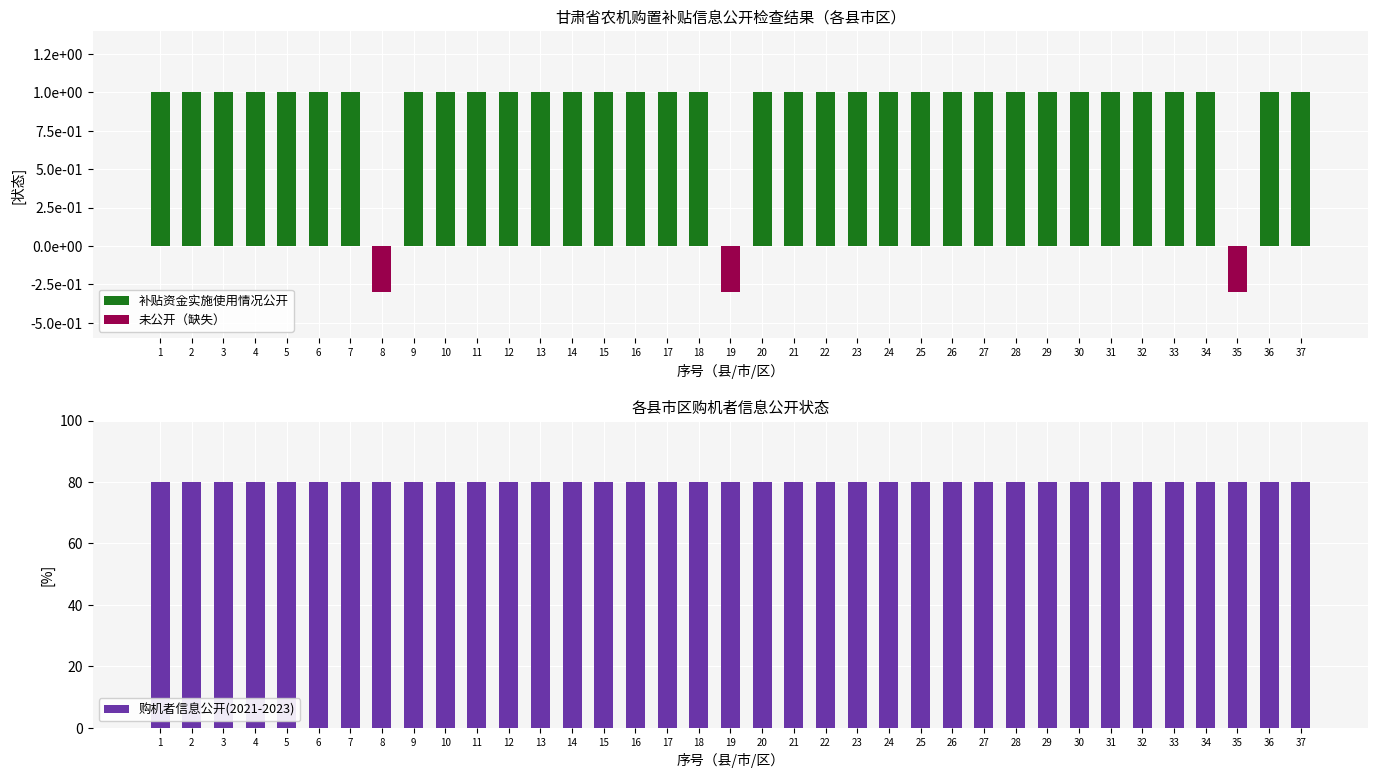

What is the sum of all 未公开（缺失） values?

-0.9